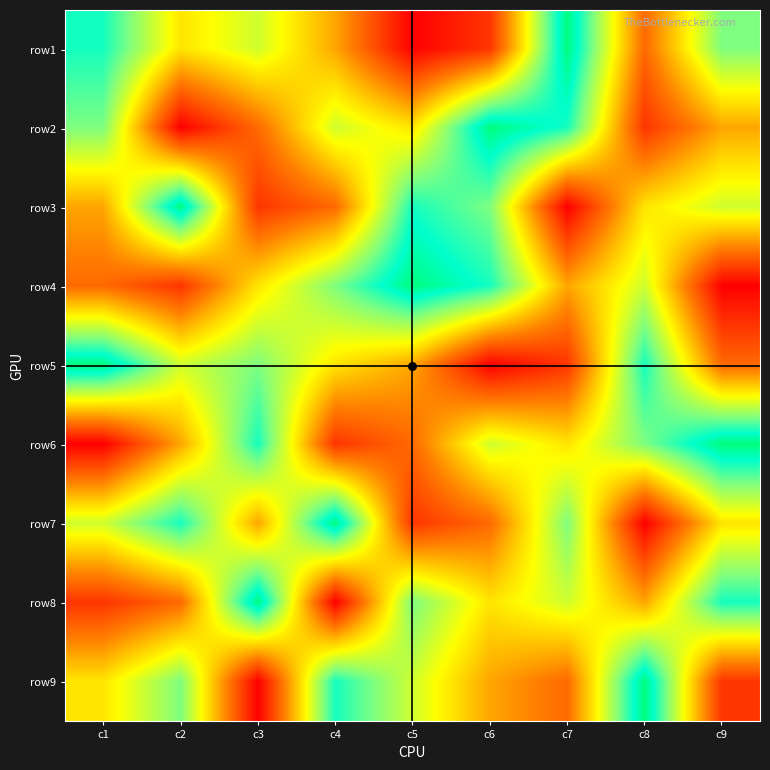

Reading left to right, list all the values displayed in this chart.

row1: c1=8	c2=5	c3=6	c4=4	c5=1	c6=2	c7=9	c8=3	c9=7
row2: c1=7	c2=1	c3=3	c4=6	c5=5	c6=9	c7=8	c8=2	c9=4
row3: c1=4	c2=9	c3=2	c4=3	c5=8	c6=7	c7=1	c8=5	c9=6
row4: c1=3	c2=2	c3=5	c4=7	c5=9	c6=8	c7=4	c8=6	c9=1
row5: c1=9	c2=6	c3=7	c4=5	c5=4	c6=1	c7=2	c8=8	c9=3
row6: c1=1	c2=4	c3=8	c4=2	c5=3	c6=6	c7=5	c8=7	c9=9
row7: c1=6	c2=8	c3=4	c4=9	c5=2	c6=3	c7=7	c8=1	c9=5
row8: c1=2	c2=3	c3=9	c4=1	c5=7	c6=5	c7=6	c8=4	c9=8
row9: c1=5	c2=7	c3=1	c4=8	c5=6	c6=4	c7=3	c8=9	c9=2